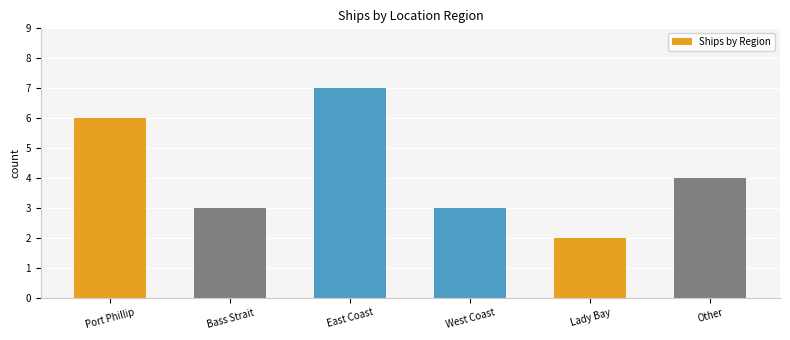

What position from the left is Other?

6